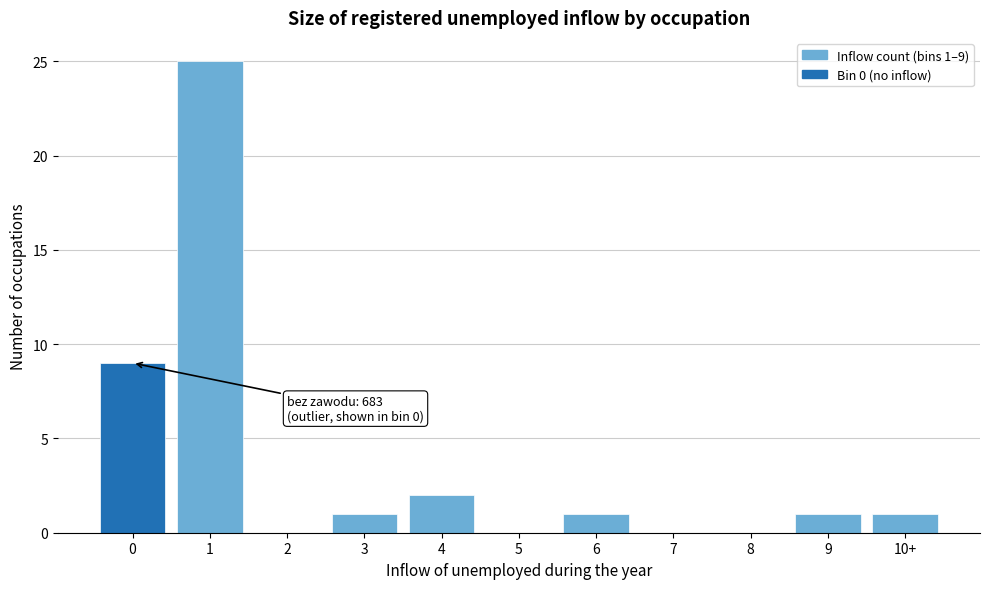

Reading left to right, extract all data points from this chart.

0=9	1=25	2=0	3=1	4=2	5=0	6=1	7=0	8=0	9=1	10+=1